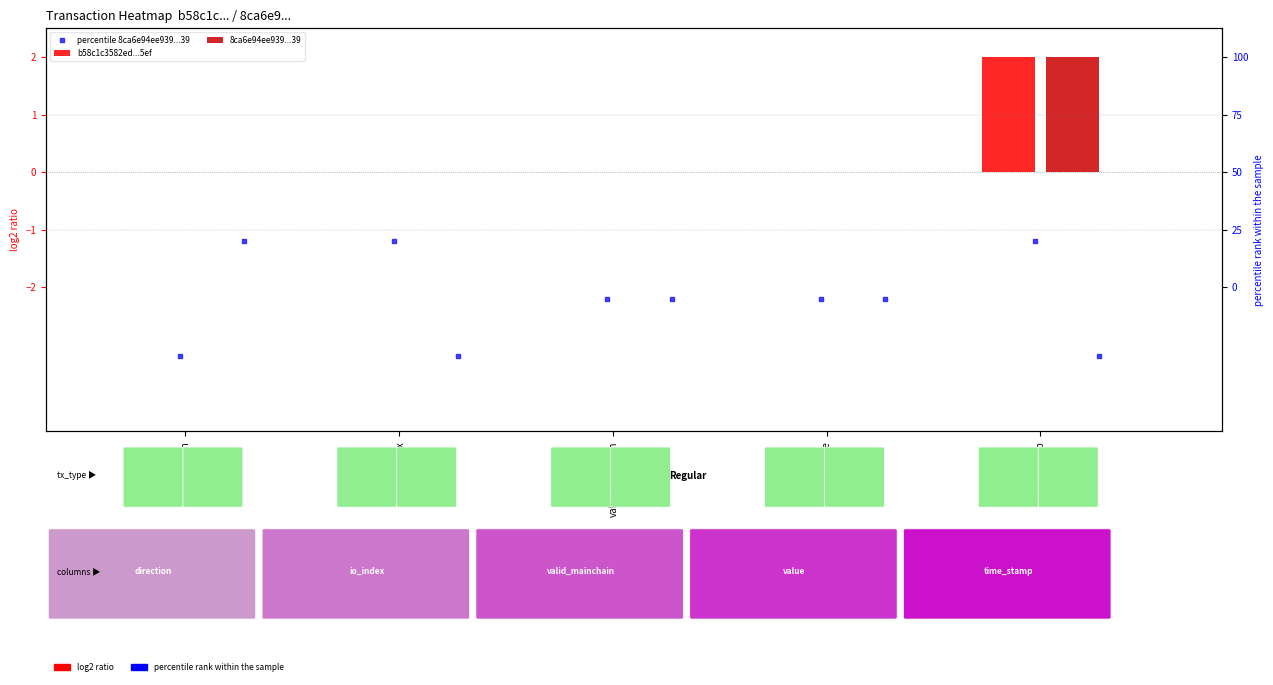

What is the difference between the 8ca6e94ee939...39 values at time_stamp and valid_mainchain?

2.0